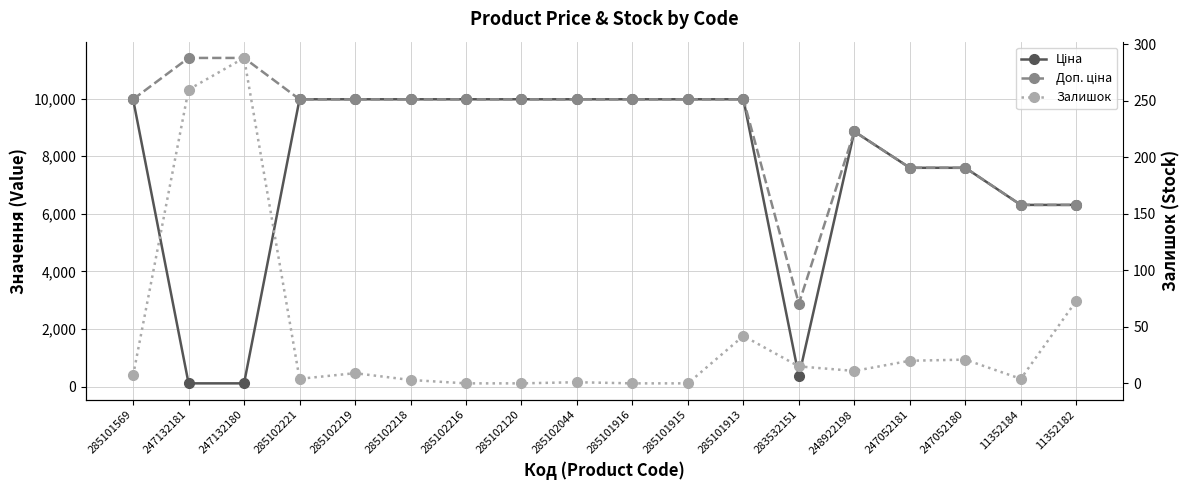

Between 285101569 and 285102221, which series saw the biggest shift?

Залишок